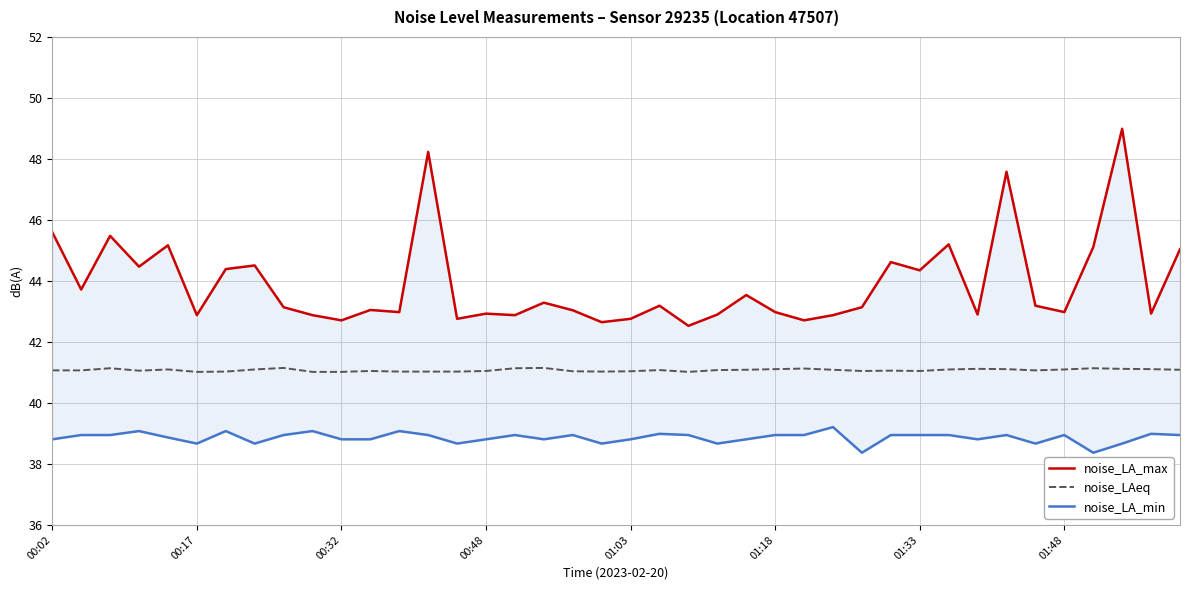

How many interior local valleys does the noise_LA_min series have?

10